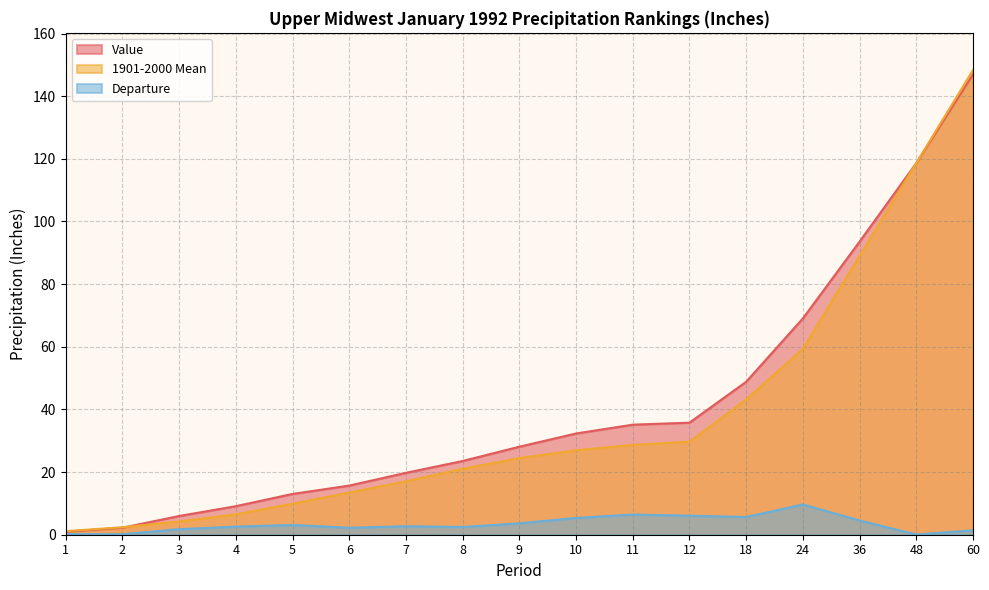

Which category has the lowest value in the Departure series?

48